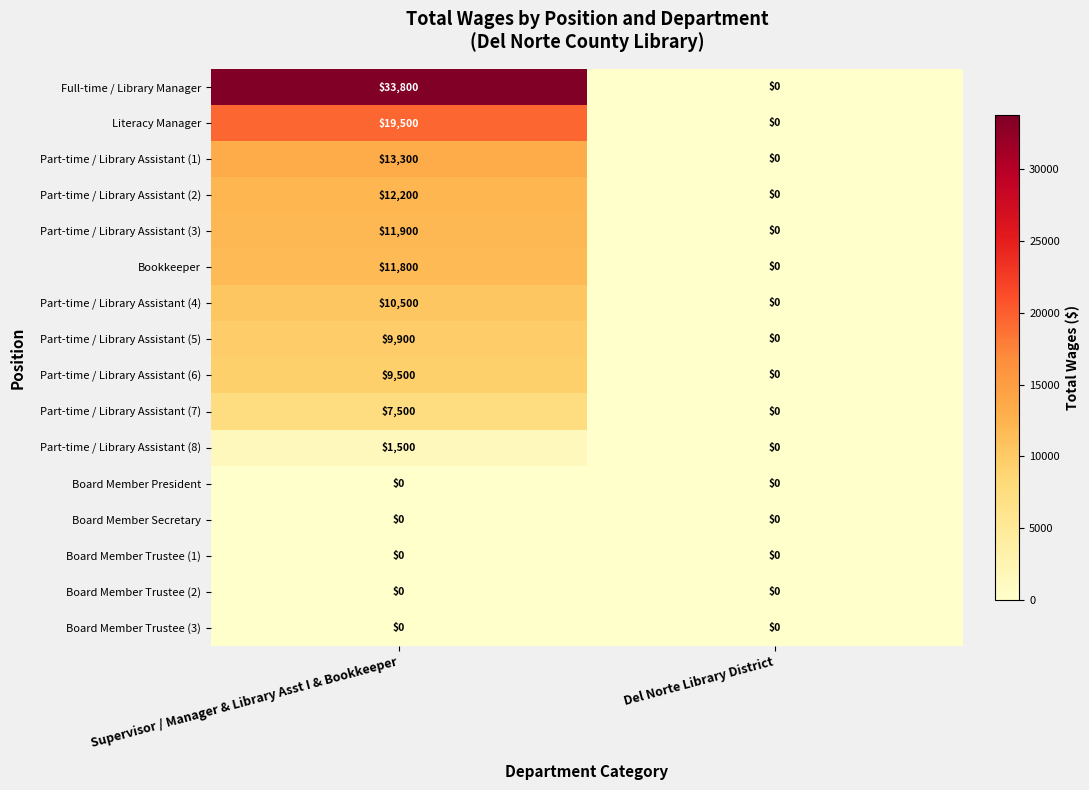

Between Supervisor / Manager & Library Asst I & Bookkeeper and Del Norte Library District, which series saw the biggest shift?

Full-time / Library Manager